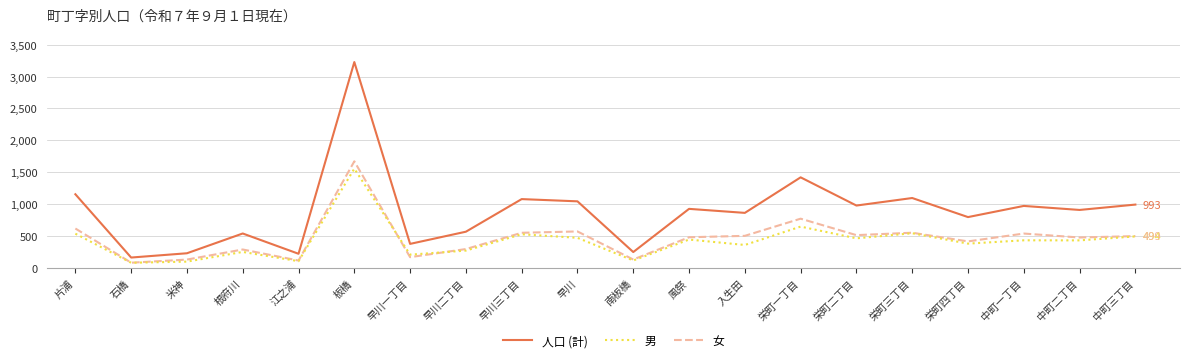

What is the minimum value shown in the chart?

81